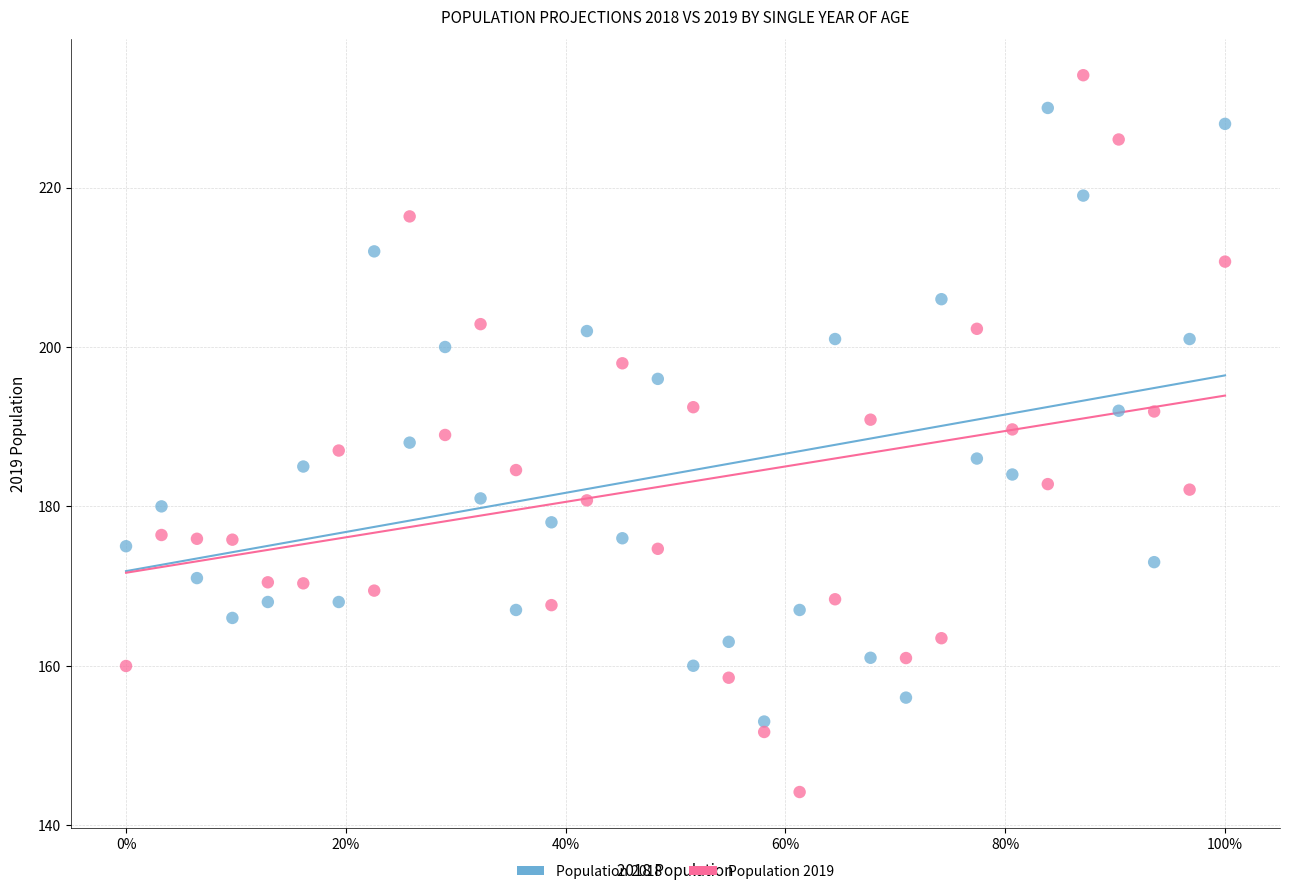

What are all the series names shown in the legend?

Population 2018, Population 2019